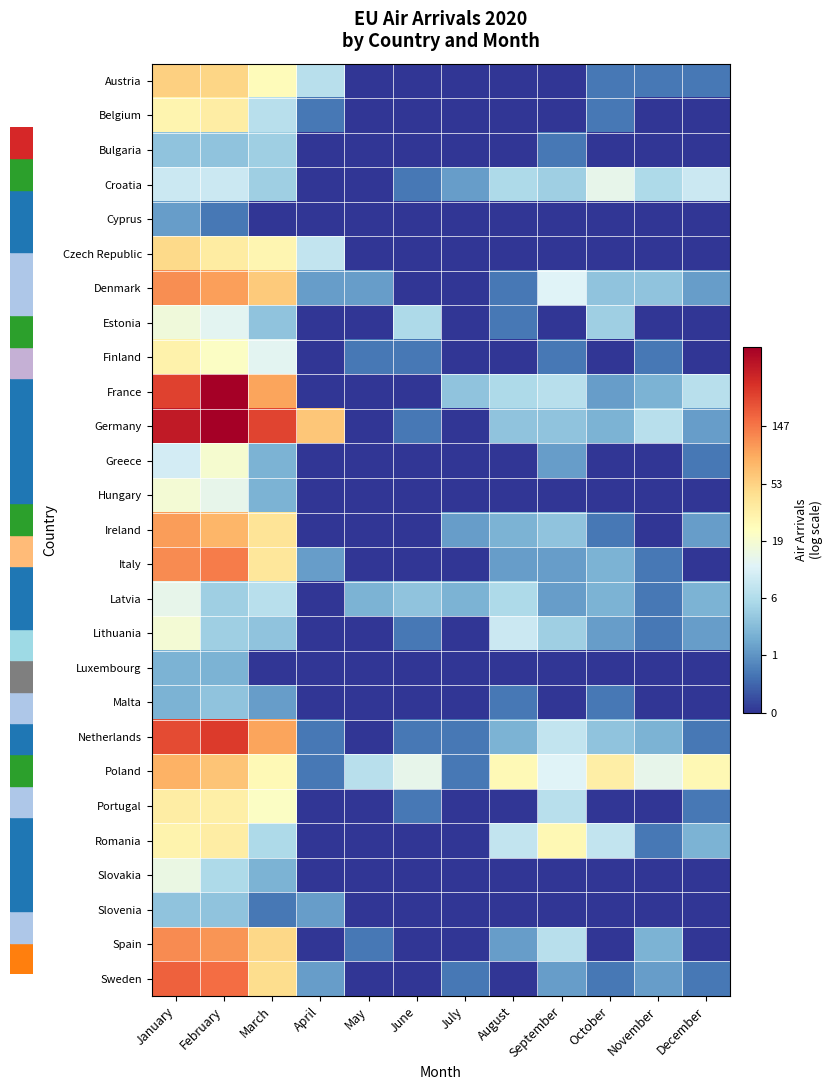

How many data points does each series have?

12